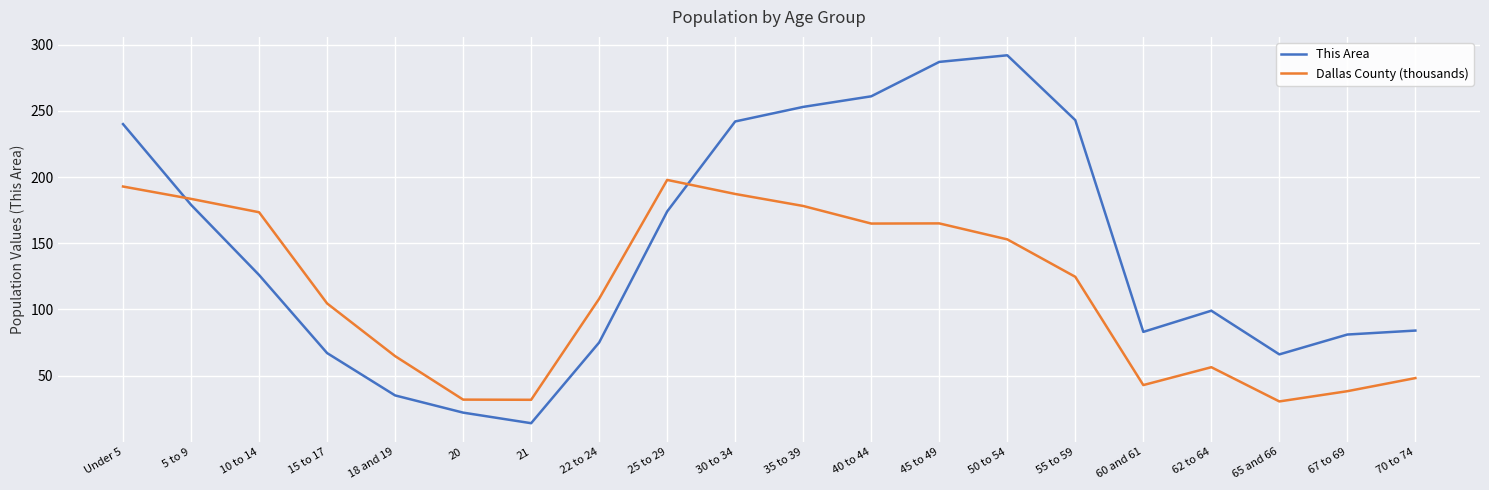

How many interior local valleys does the This Area series have?

3